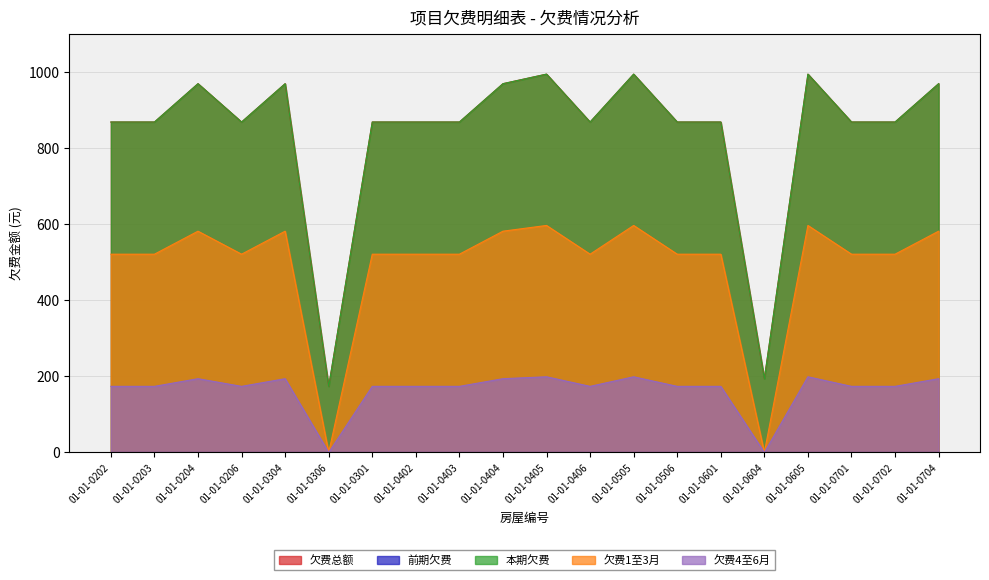

Does the chart have visible grid lines?

Yes